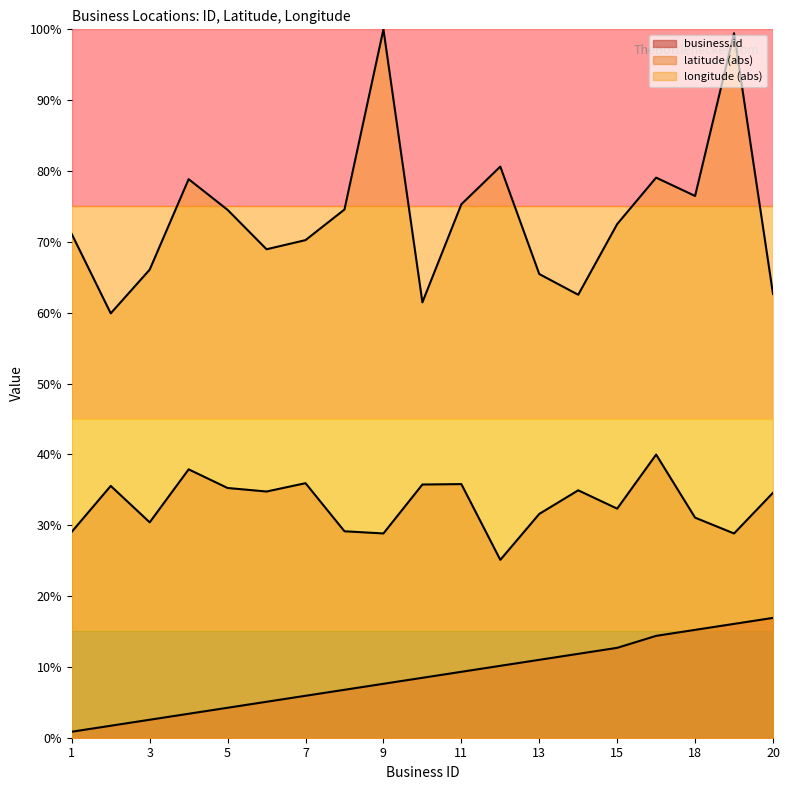

True or false: longitude and latitude intersect in this chart.

False